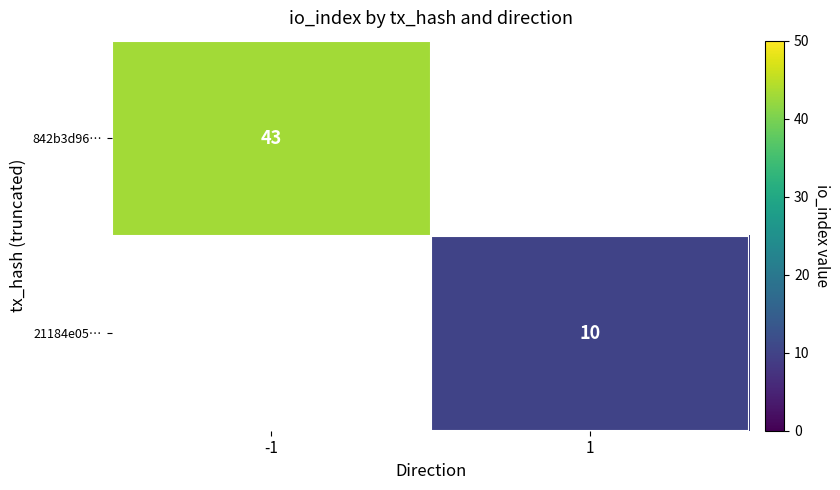

How many distinct data groups are displayed?

2